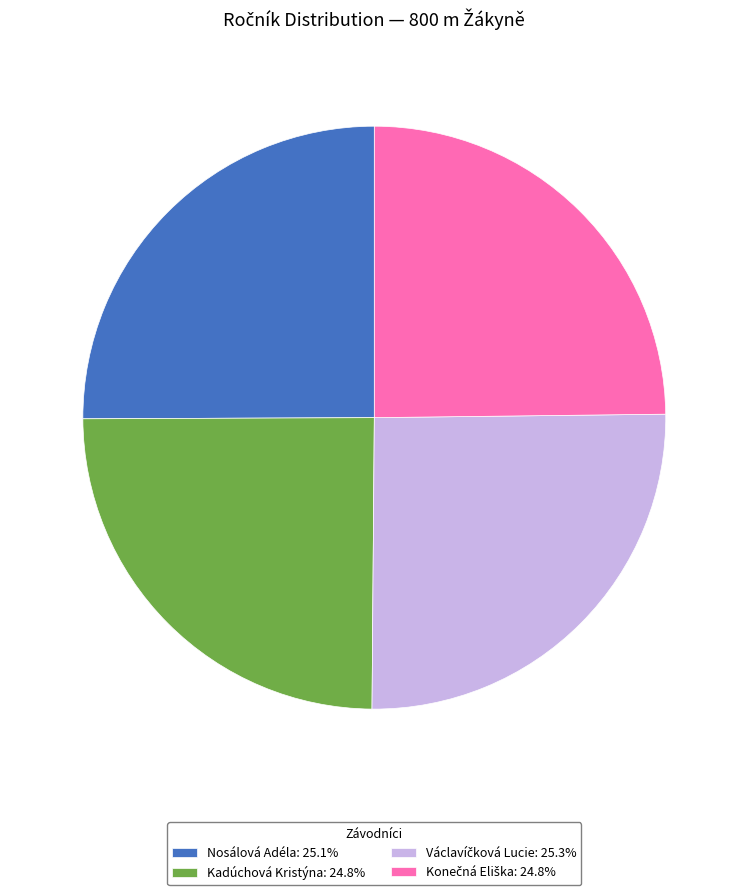

Is there a majority slice in this chart?

No